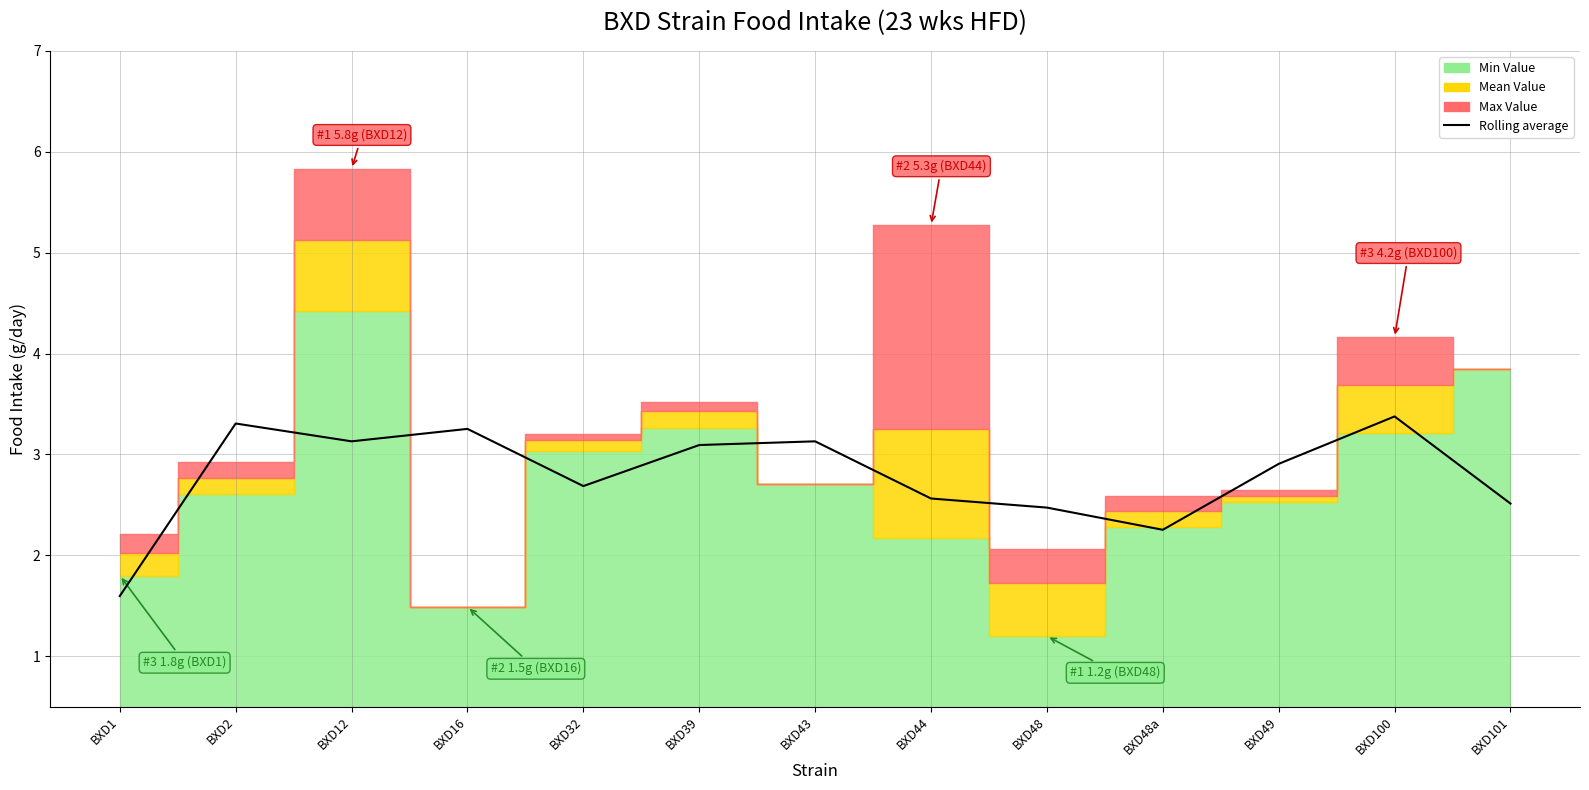

How many interior local peaks (higher than both neighbors) does the data have?

4